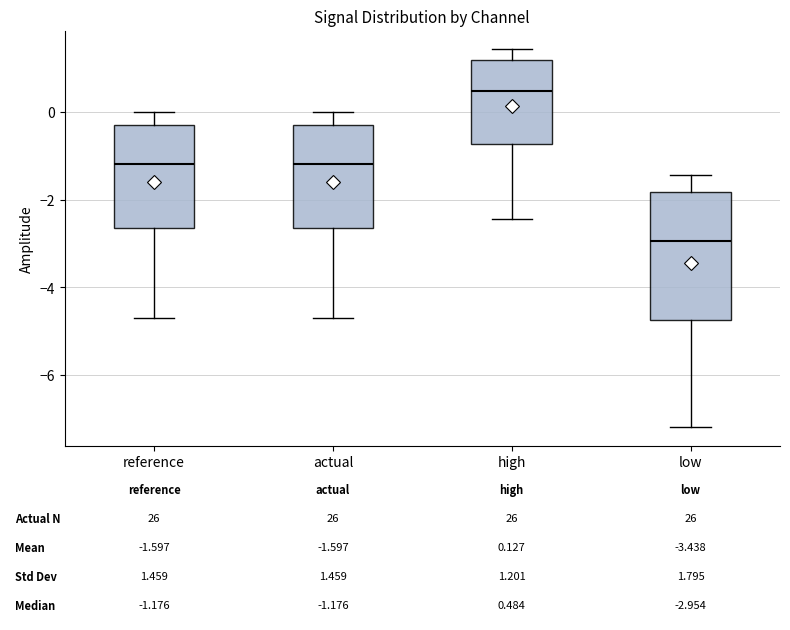

Comparing the boxes themselves (not the whiskers), which one is the tallest?

low